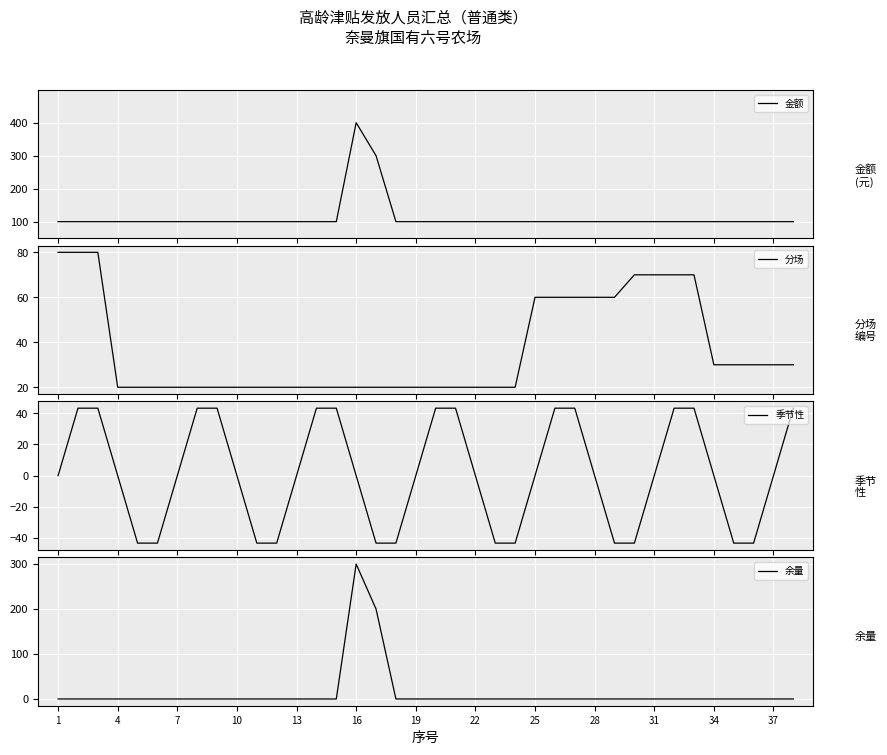

What is the difference between the maximum and minimum values in the 余量 series?

300